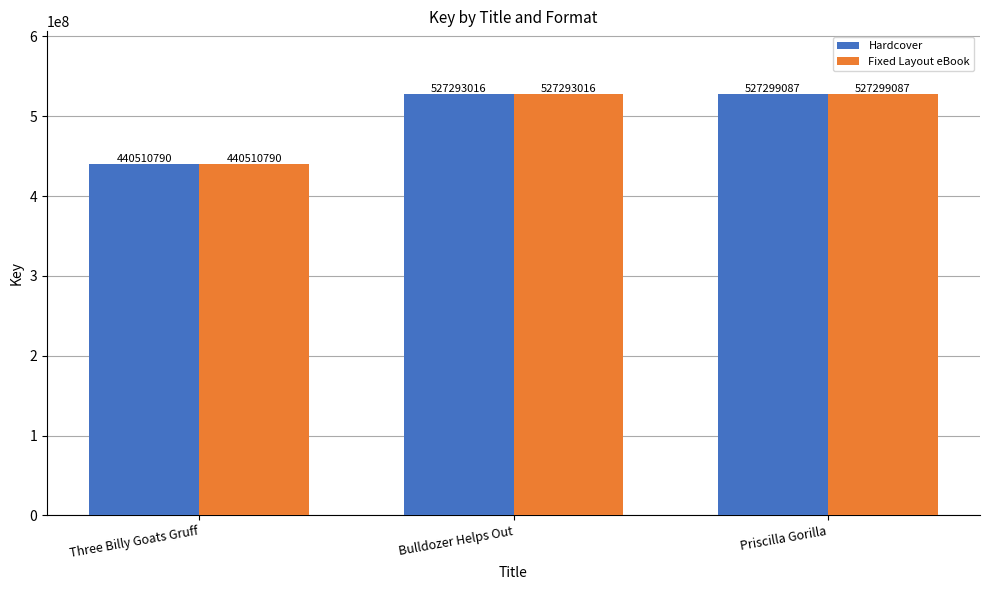

What is the lowest value of the Fixed Layout eBook series?

440510790